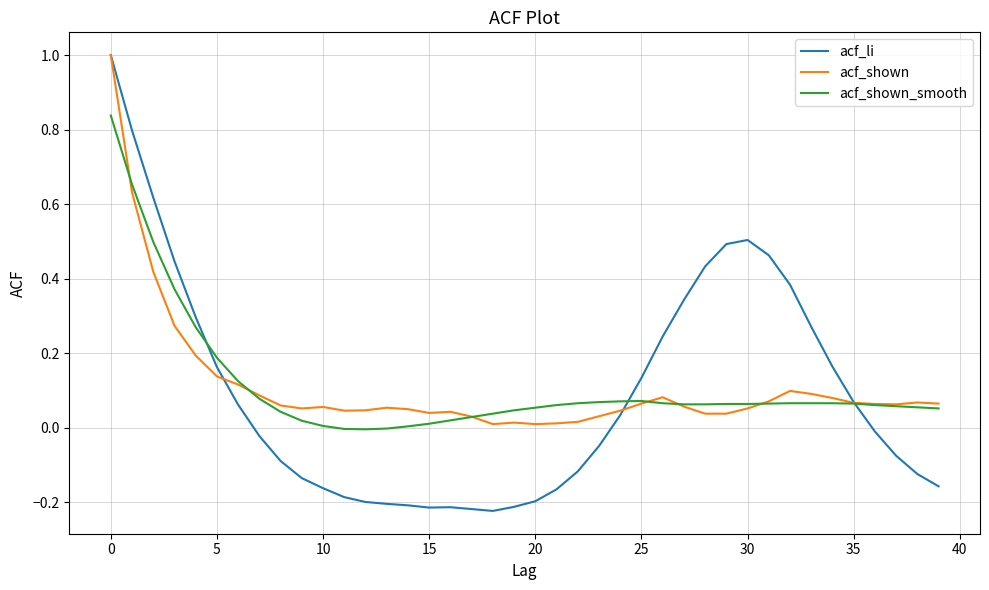

Which series has the widest spread of values?

acf_li